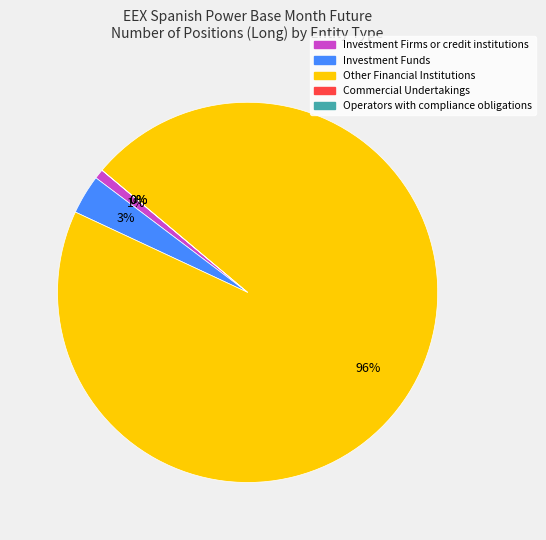

To the nearest percent, what is the combined percentage of Commercial Undertakings and Investment Firms or credit institutions?

1%